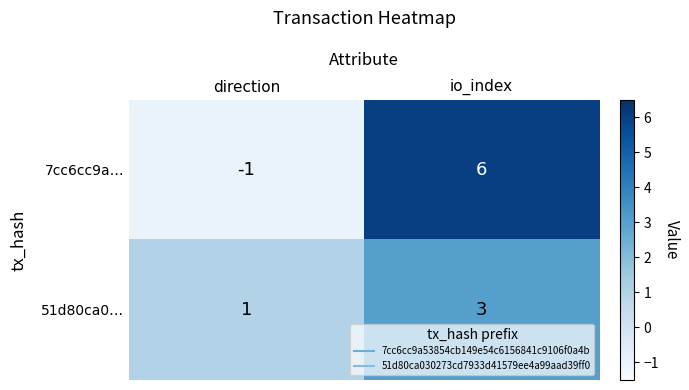

List the series in order of their peak value, lowest first.

51d80ca0…, 7cc6cc9a…